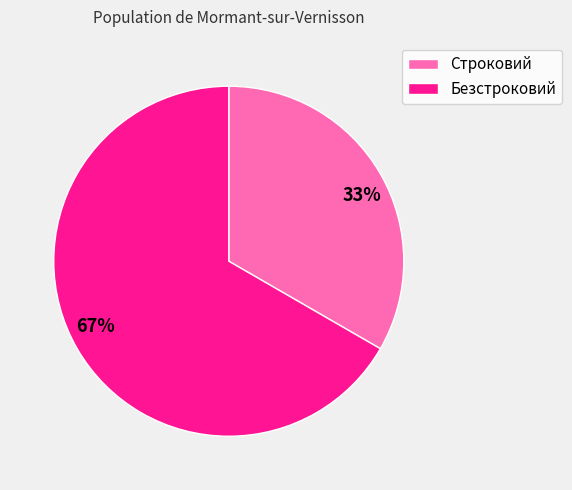

What is the largest slice in the pie chart?

67%